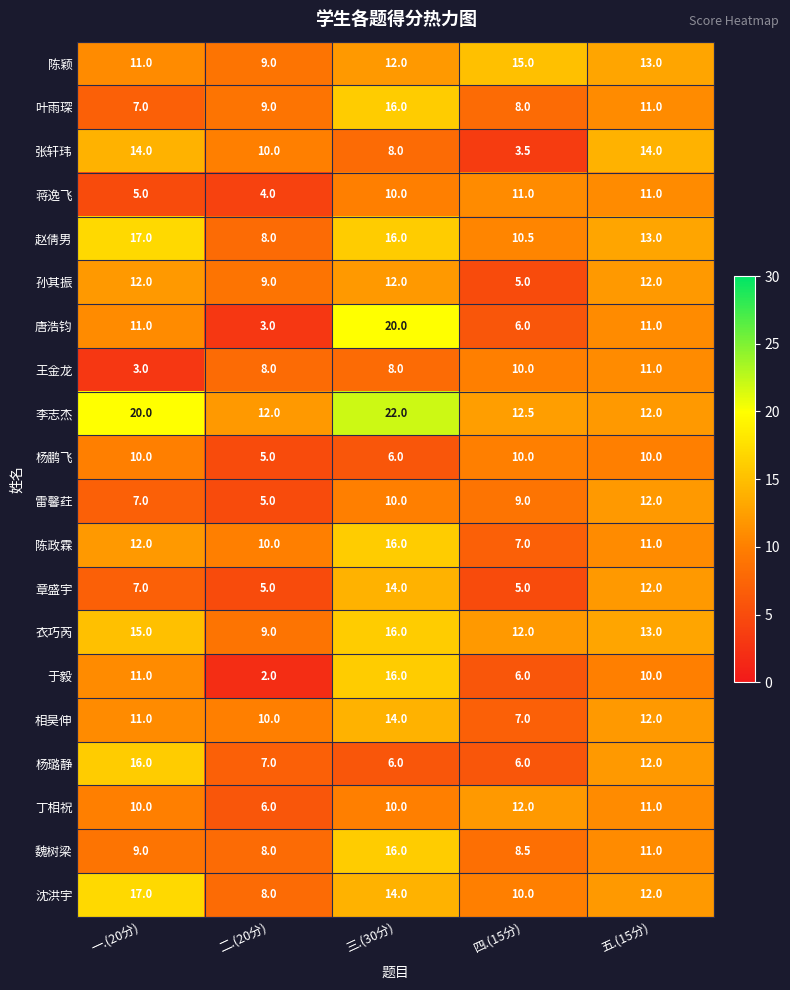

At how many categories does at least one series exceed 16?

2